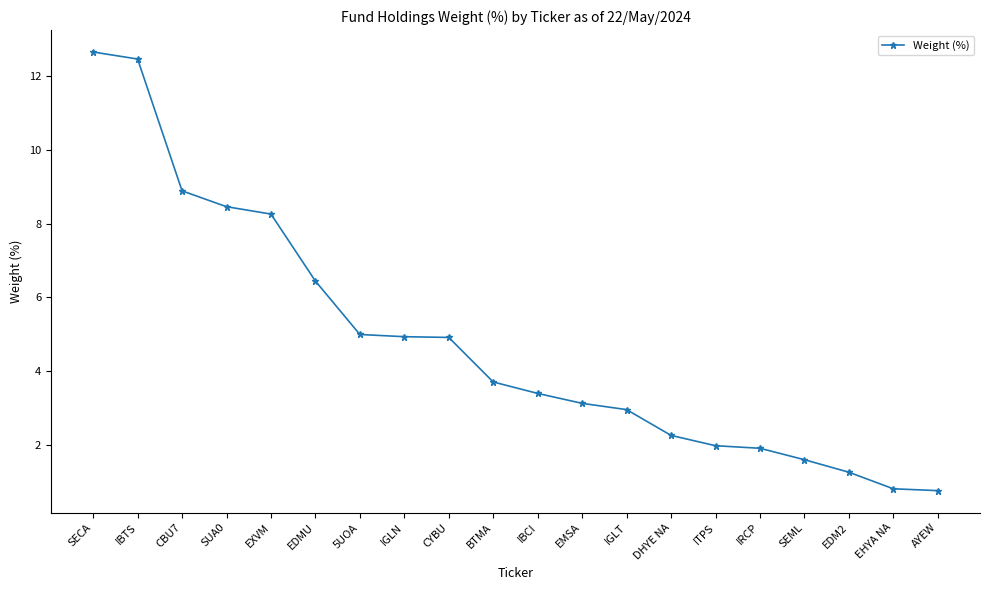

What is the difference between the second highest and minimum values?

11.7